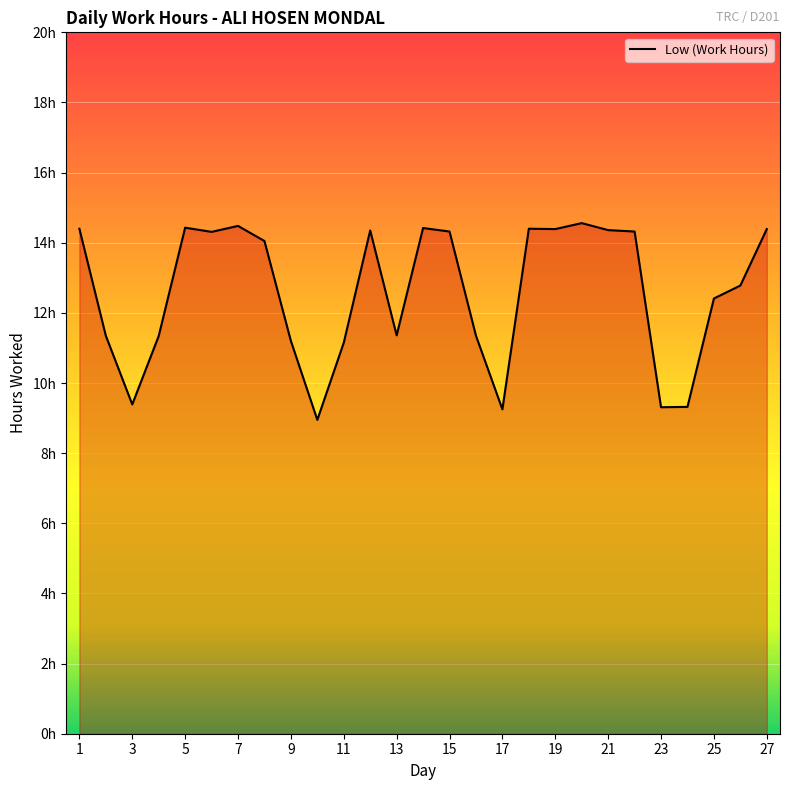

Rank the categories by value from highest to lowest.

20, 7, 5, 14, 1, 18, 19, 27, 21, 12, 15, 22, 6, 8, 26, 25, 13, 2, 16, 4, 9, 11, 3, 24, 23, 17, 10